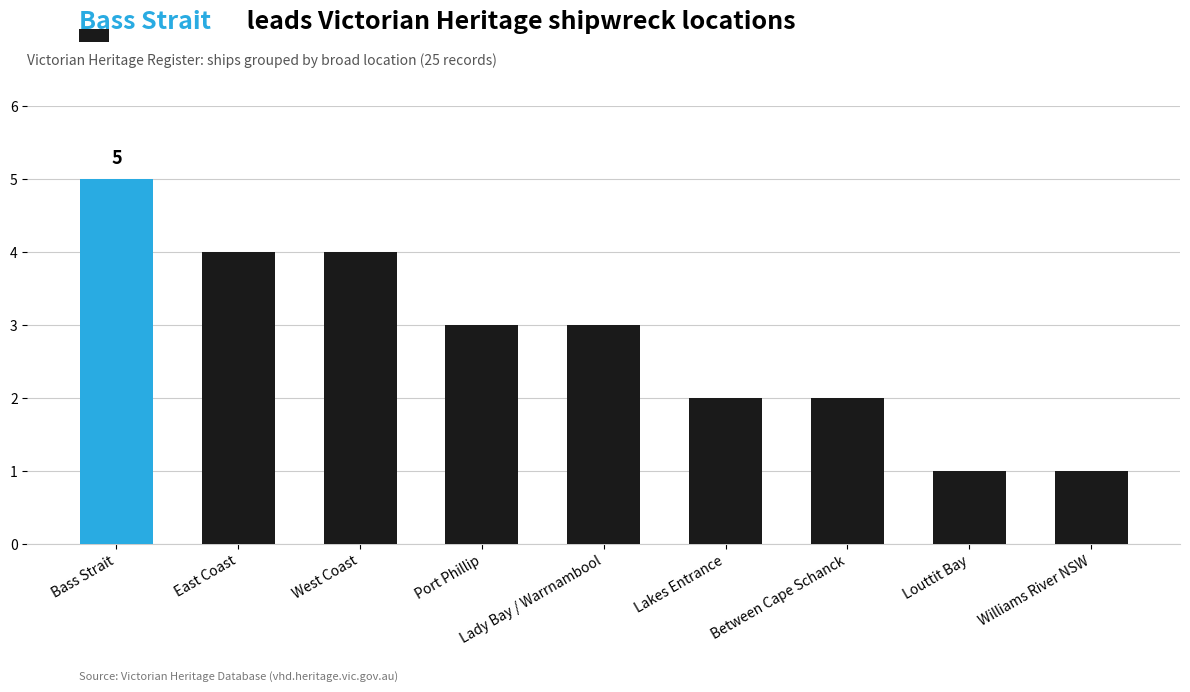

Is it true that the value at East Coast is 4?

True